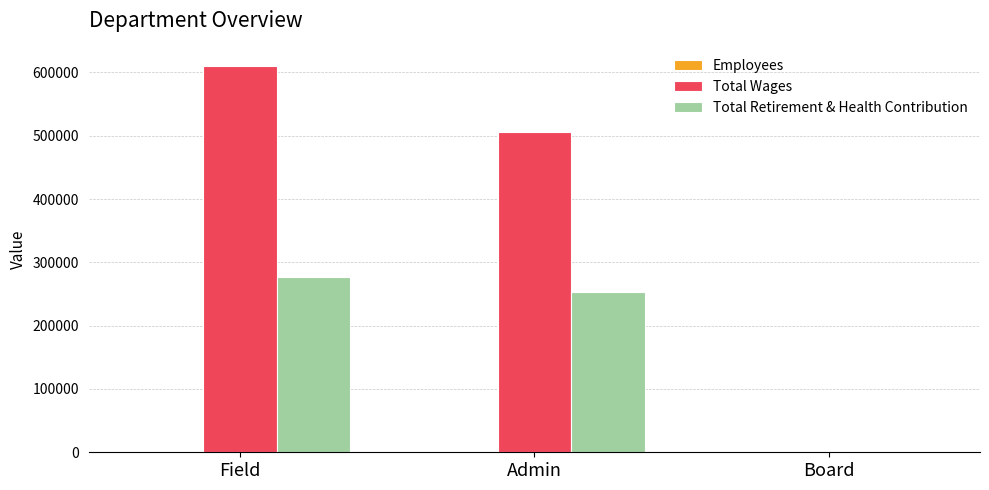

Which series has the widest spread of values?

Total Wages